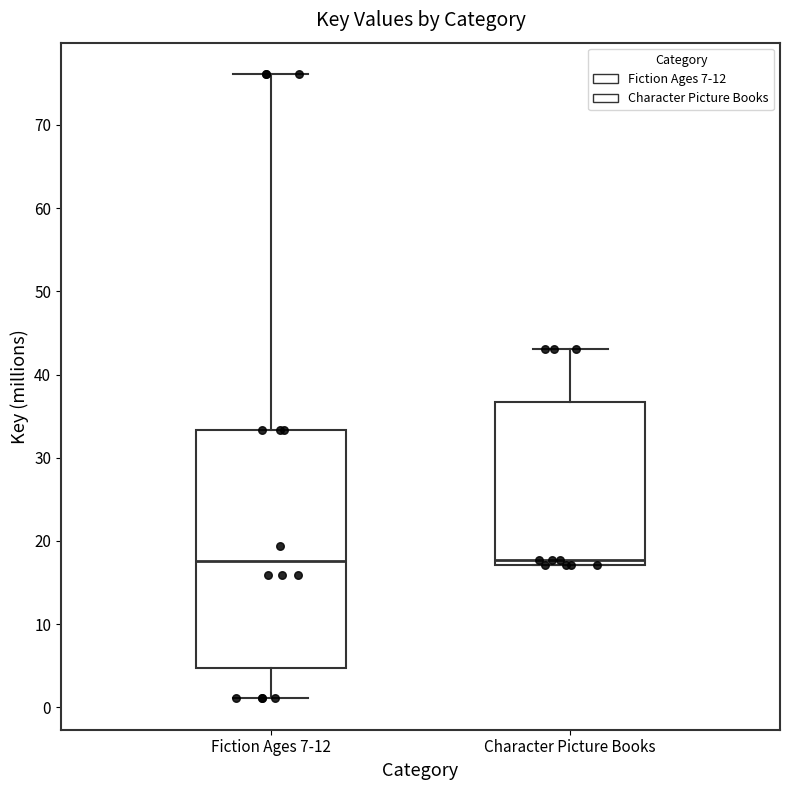

Which box is the tallest, from its lower edge to its upper edge?

Fiction Ages 7-12